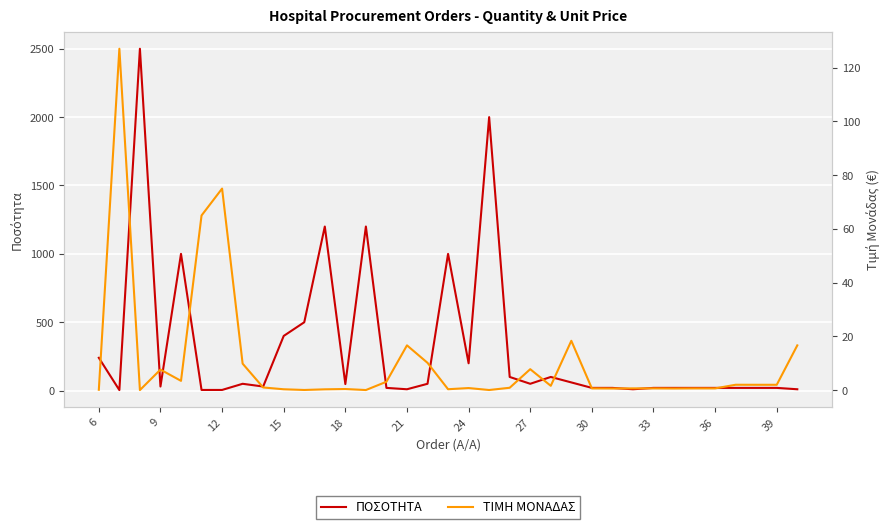

Rank the series by their average value, from highest to lowest.

ΠΟΣΟΤΗΤΑ, ΤΙΜΗ ΜΟΝΑΔΑΣ